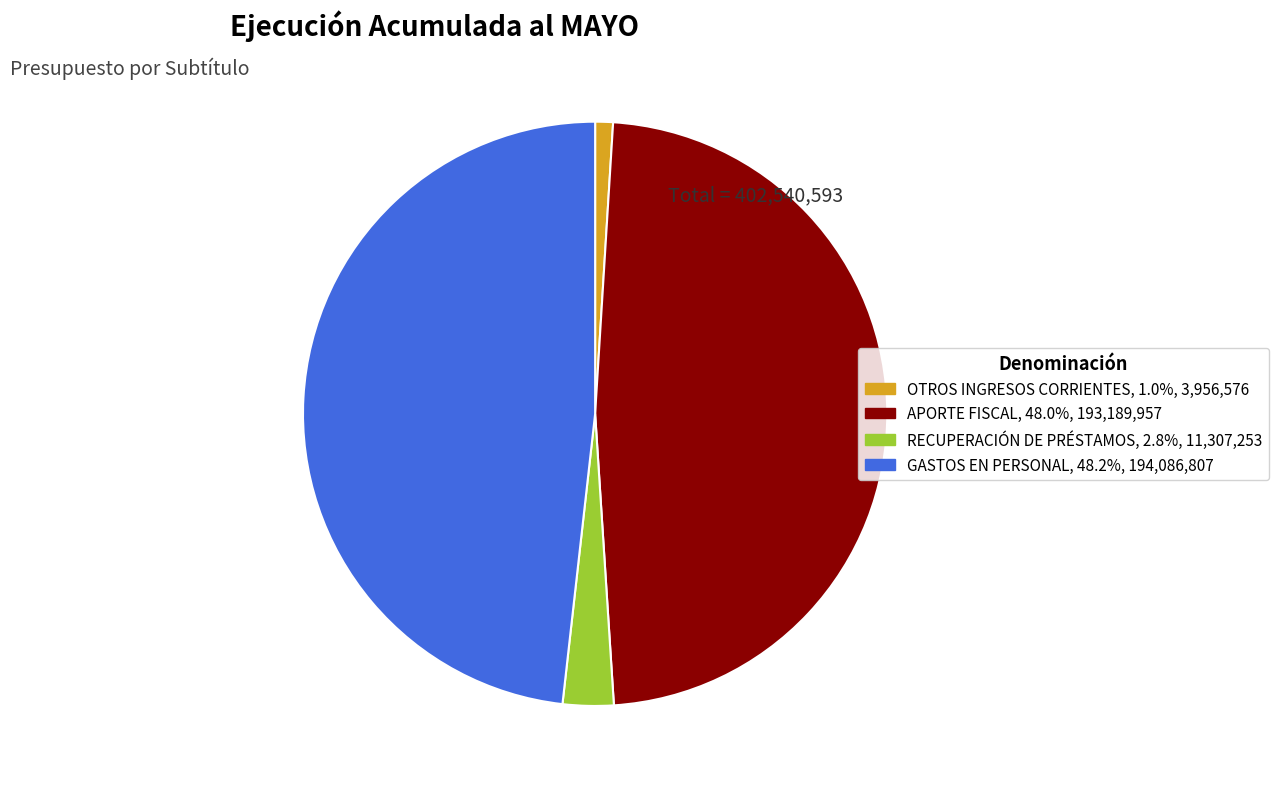

What is the ratio of the value at GASTOS EN PERSONAL to the value at OTROS INGRESOS CORRIENTES?

49.1